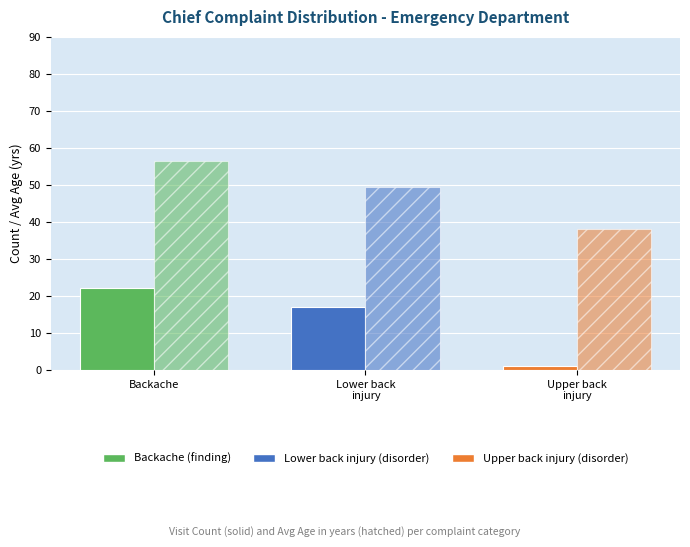

Does the chart contain stacked bars?

No